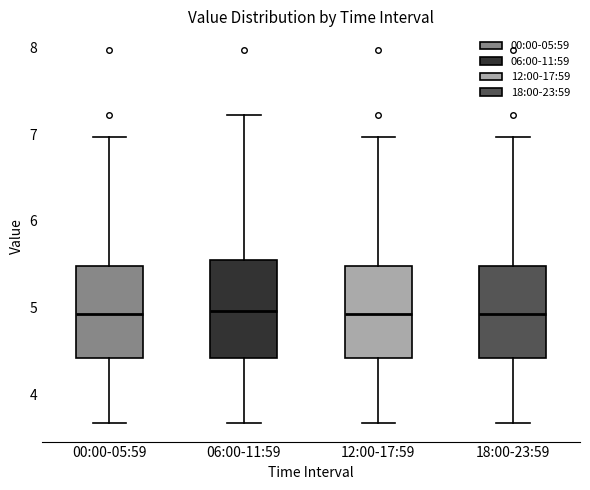

Reading left to right, read every box against the y-axis: the position of its median line, the range the box covers, and the ends of its whiskers. The values are not printed on the chart, so give them approximately, as read against the axis.

00:00-05:59: median 4.9, box 4.4 to 5.5, whiskers 3.7 to 7.0
06:00-11:59: median 5.0, box 4.4 to 5.6, whiskers 3.7 to 7.2
12:00-17:59: median 4.9, box 4.4 to 5.5, whiskers 3.7 to 7.0
18:00-23:59: median 4.9, box 4.4 to 5.5, whiskers 3.7 to 7.0